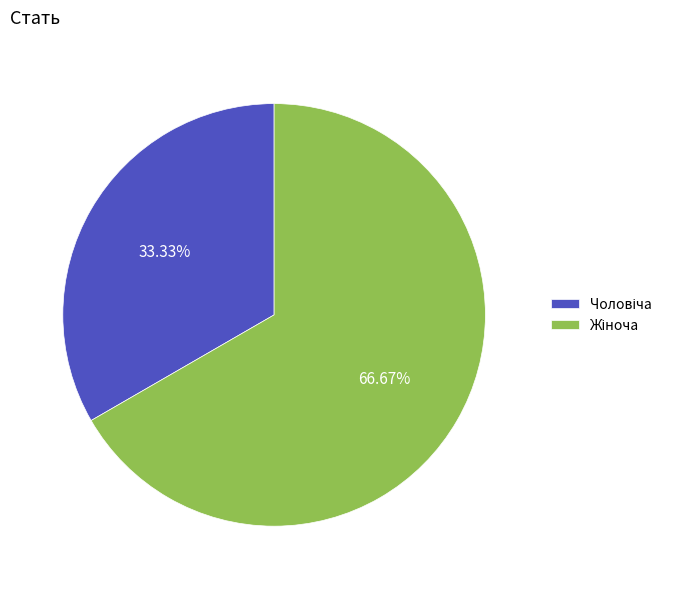

Count the number of slices in the pie.

2